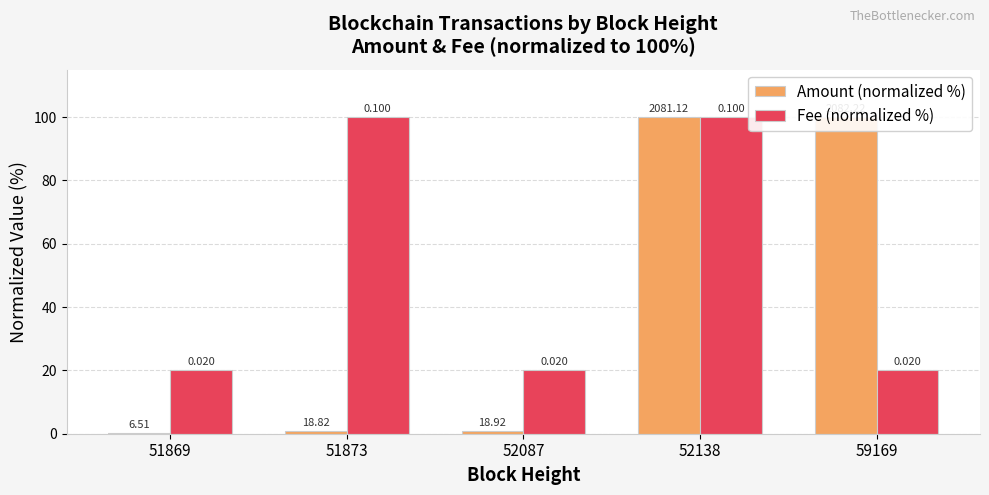

Rank the series at 59169 from lowest to highest value.

Fee (normalized %), Amount (normalized %)